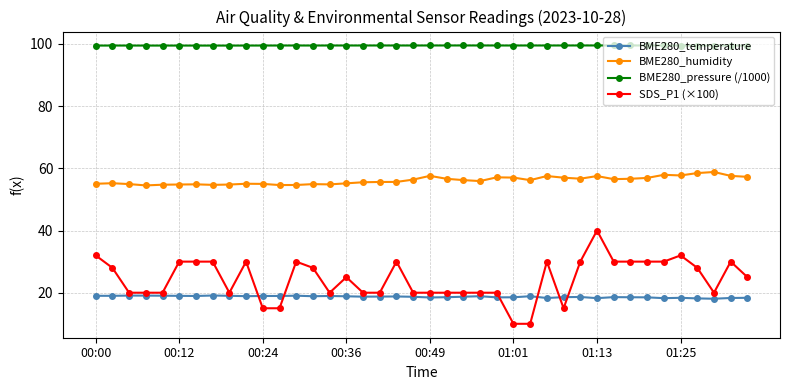

True or false: BME280_temperature has more than 0 interior local peaks.

True